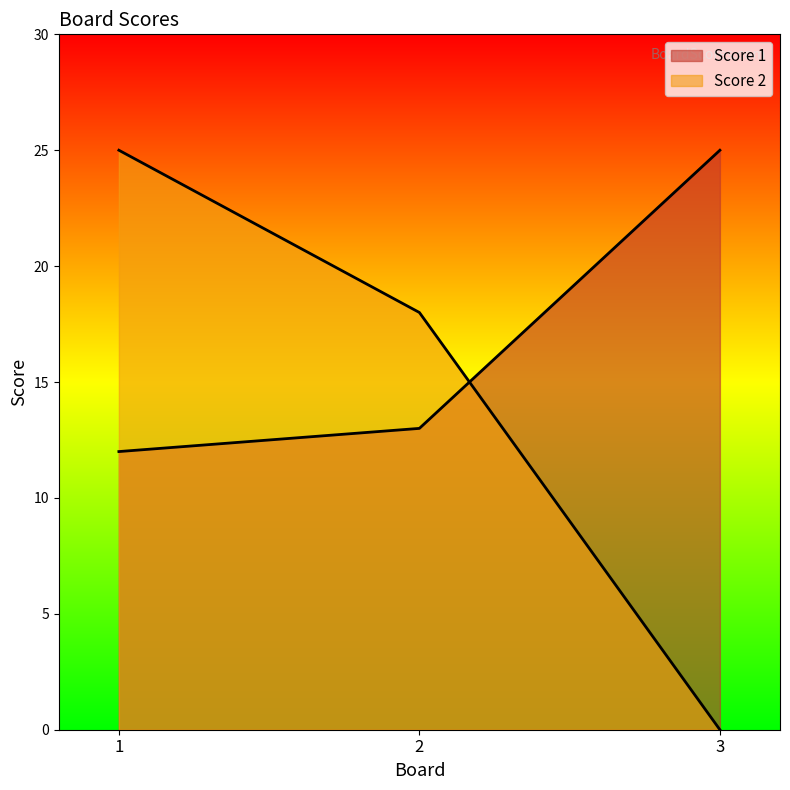

Reading left to right, transcribe all the data shown in this chart.

Score 1: 1=12	2=13	3=25
Score 2: 1=25	2=18	3=0